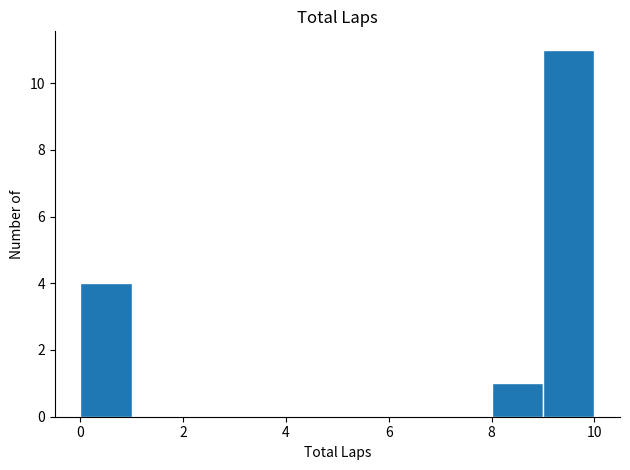

Reading left to right, transcribe this chart: for each bar, give the range it covers on the x-axis and its height. The values are not printed on the chart, so give them approximately, as read against the axis.

0 to 1: 4
1 to 2: 0
2 to 3: 0
3 to 4: 0
4 to 5: 0
5 to 6: 0
6 to 7: 0
7 to 8: 0
8 to 9: 1
9 to 10: 11